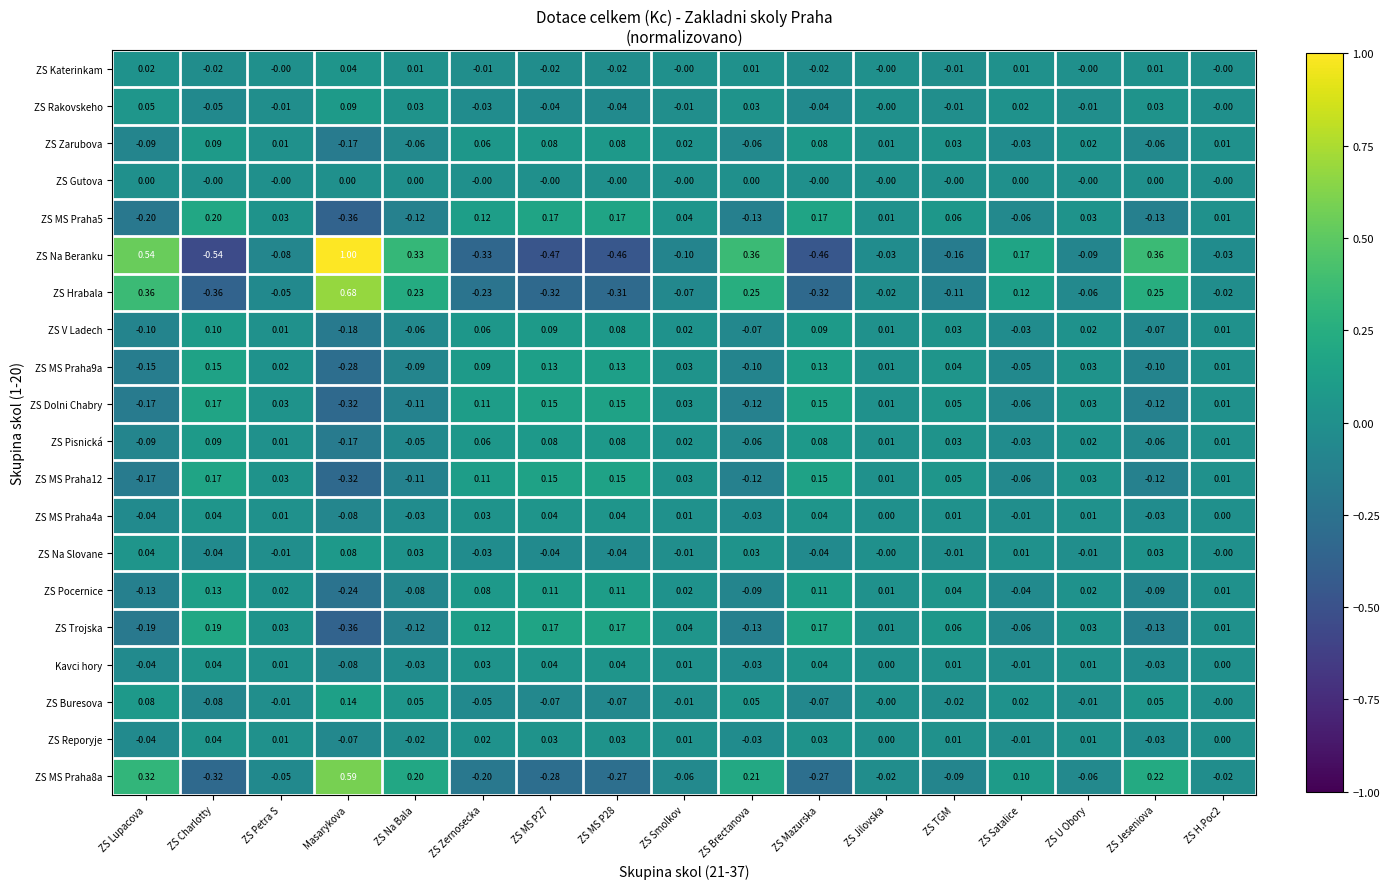

At which label does ZS Pisnická reach its minimum?

Masarykova